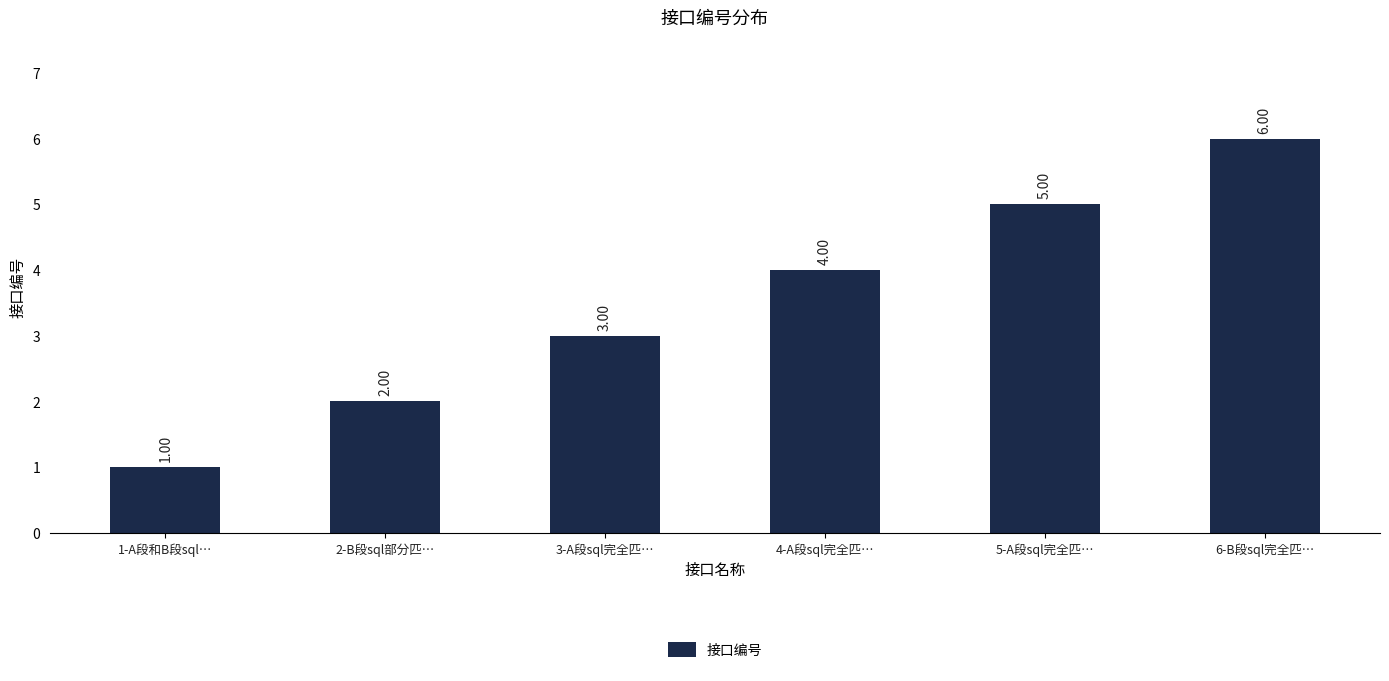

Which has a higher value, 2-B段sql部分匹… or 5-A段sql完全匹…?

5-A段sql完全匹…